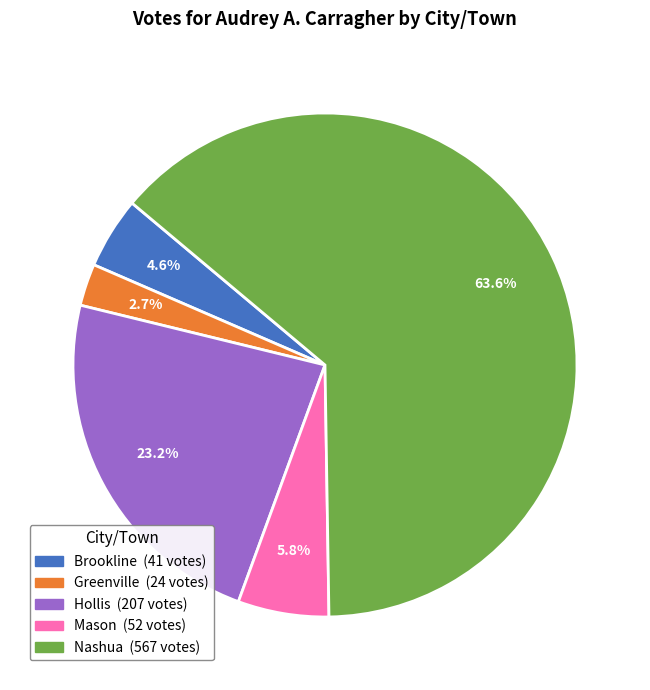

Does Mason account for over 50% of the chart?

No